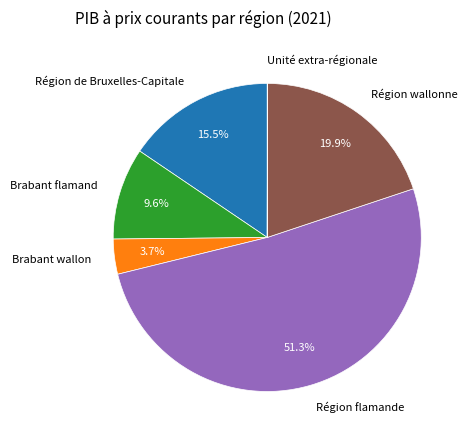

Combined, do Région de Bruxelles-Capitale and Région flamande account for over 50%?

Yes